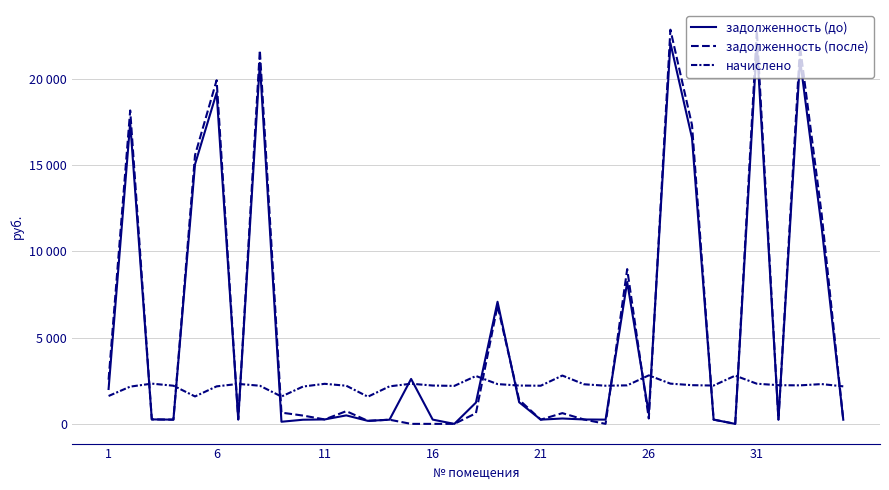

What is the greatest value displayed?

22845.8